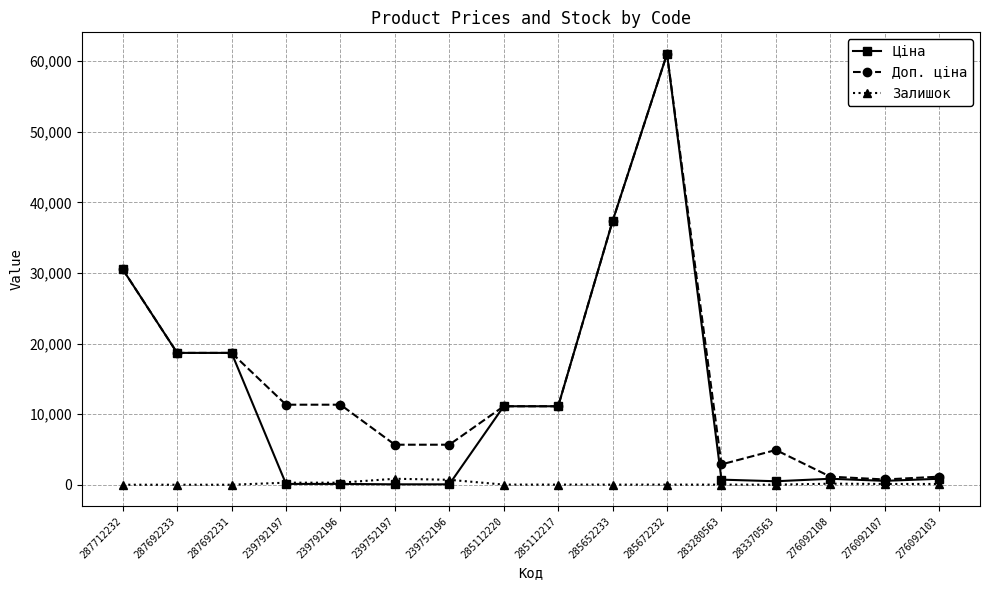

Rank the series by their average value, from highest to lowest.

Доп. ціна, Ціна, Залишок